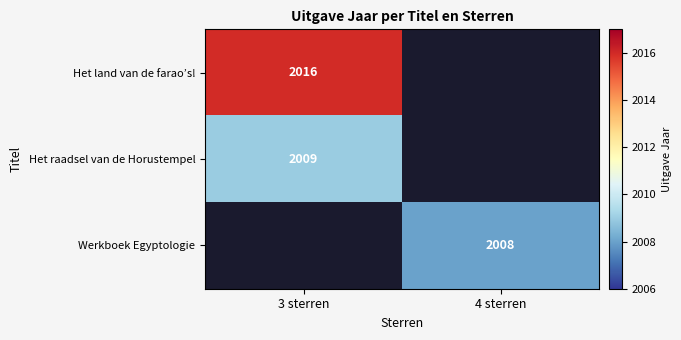

What is the difference between the highest and lowest values at 3 sterren?

7.0